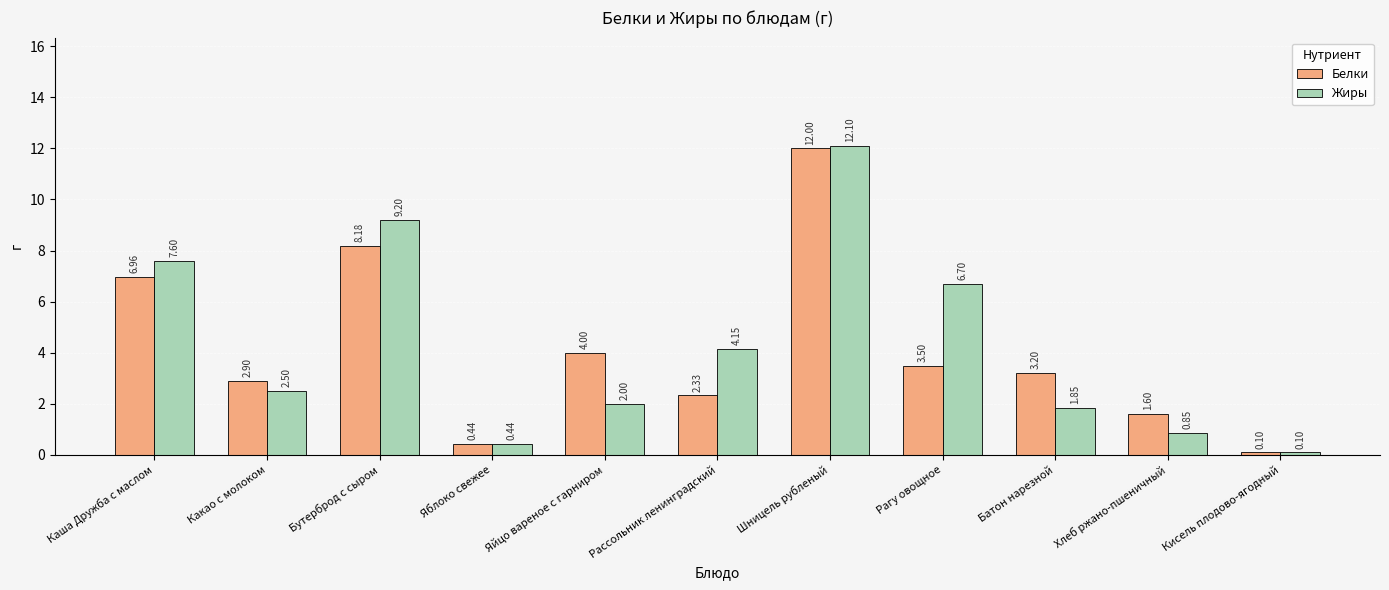

At how many categories does at least one series exceed 2?

8